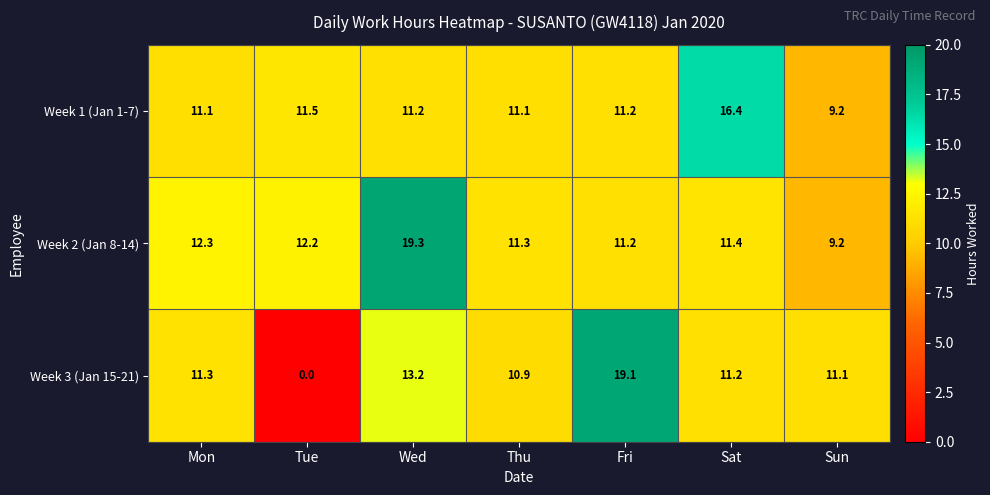

List the series in order of their overall mean, highest first.

Week 2 (Jan 8-14), Week 1 (Jan 1-7), Week 3 (Jan 15-21)